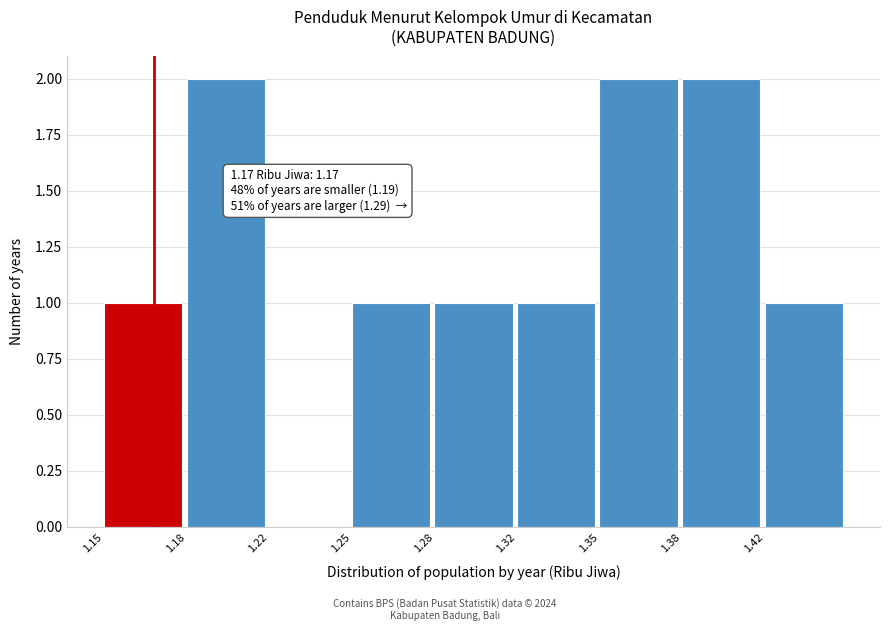

Reading right to left, extract all data points from this chart.

1.42=1	1.38=2	1.35=2	1.32=1	1.28=1	1.25=1	1.22=0	1.18=2	1.15=1